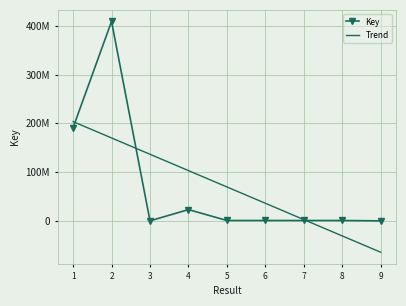

Which category has the highest value across all series?

2